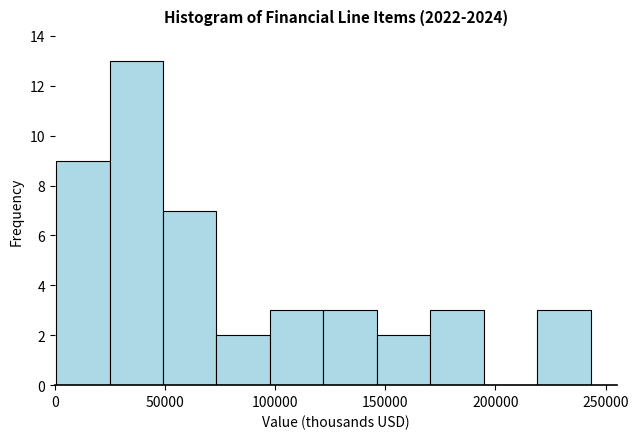

Which range on the x-axis has the tallest bar?

25000 to 50000